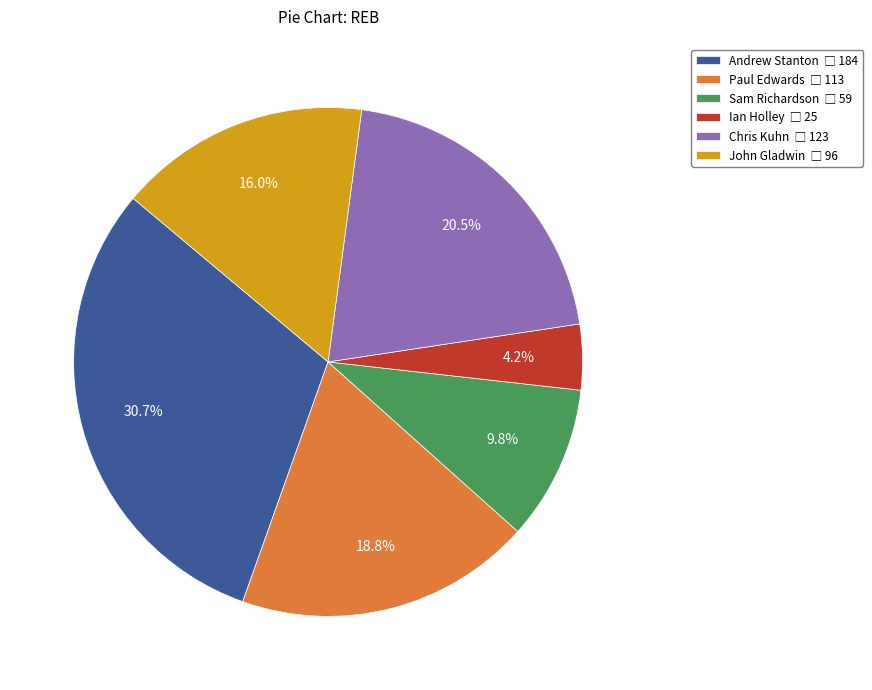

Do Ian Holley and Paul Edwards together represent more than half of the pie?

No